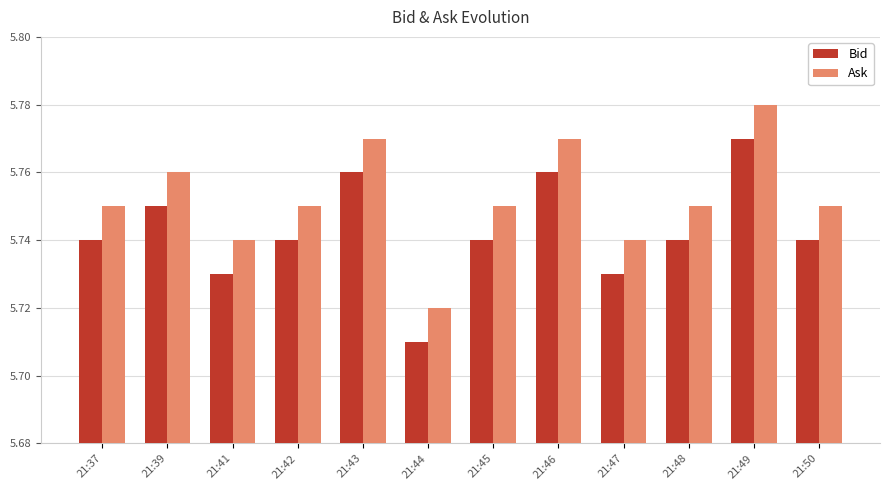

At which label is Ask closest to 5?

21:44